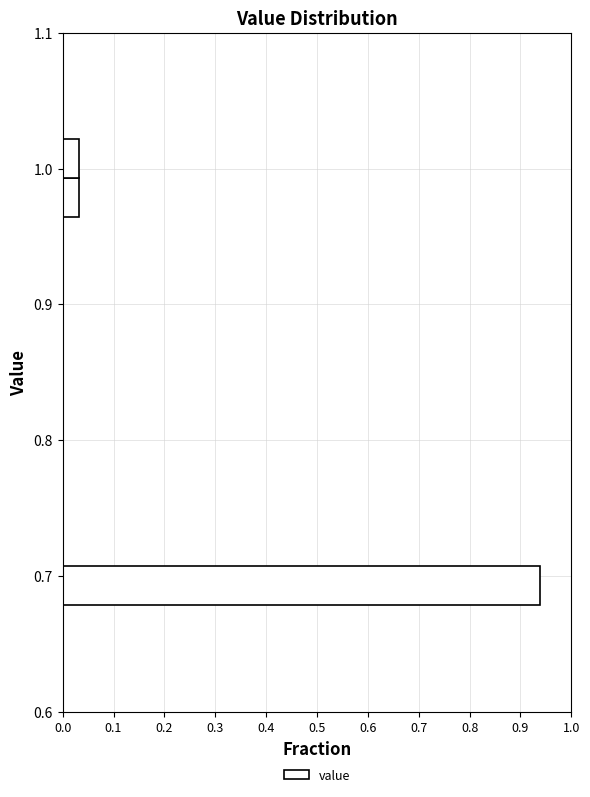

Around what value on the y-axis is the longest bar? Give the approximate position of its centre, as read against the axis.

0.69